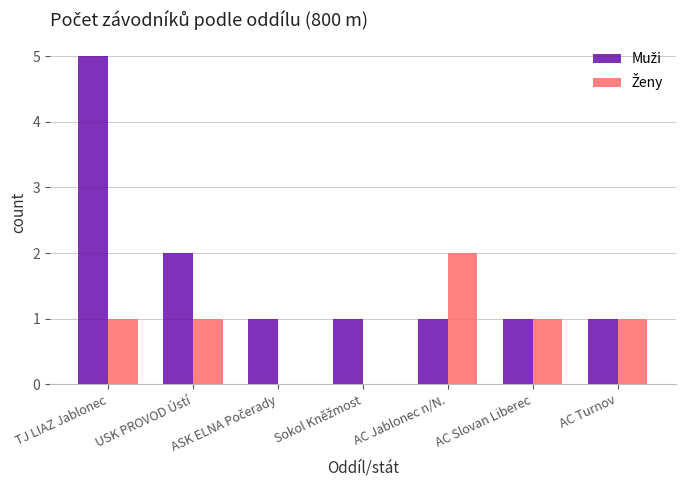

At which category is the sum across all series the highest?

TJ LIAZ Jablonec